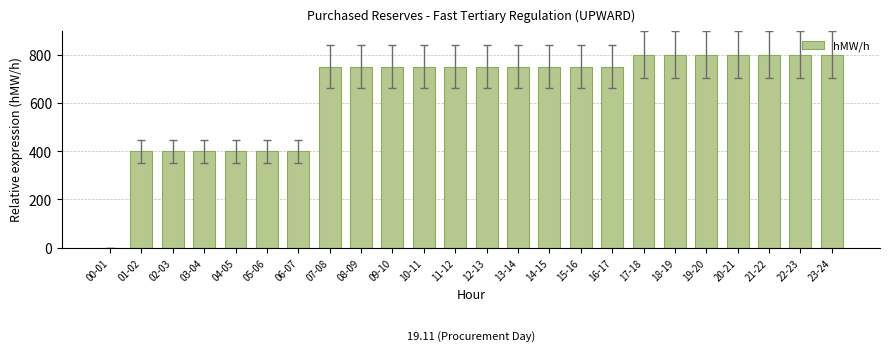

What is the change in value from 00-01 to 21-22?

+800